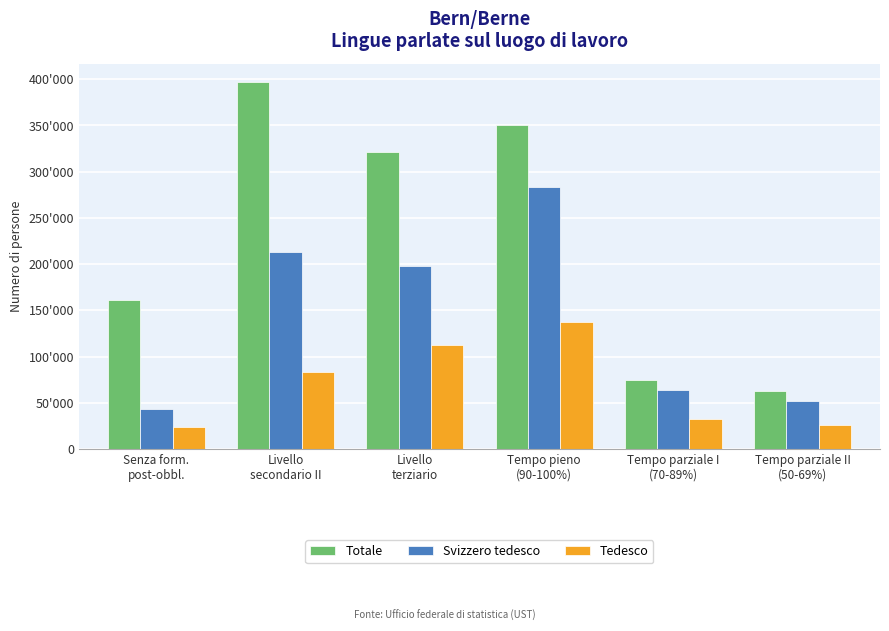

At how many categories does at least one series exceed 346638?

2